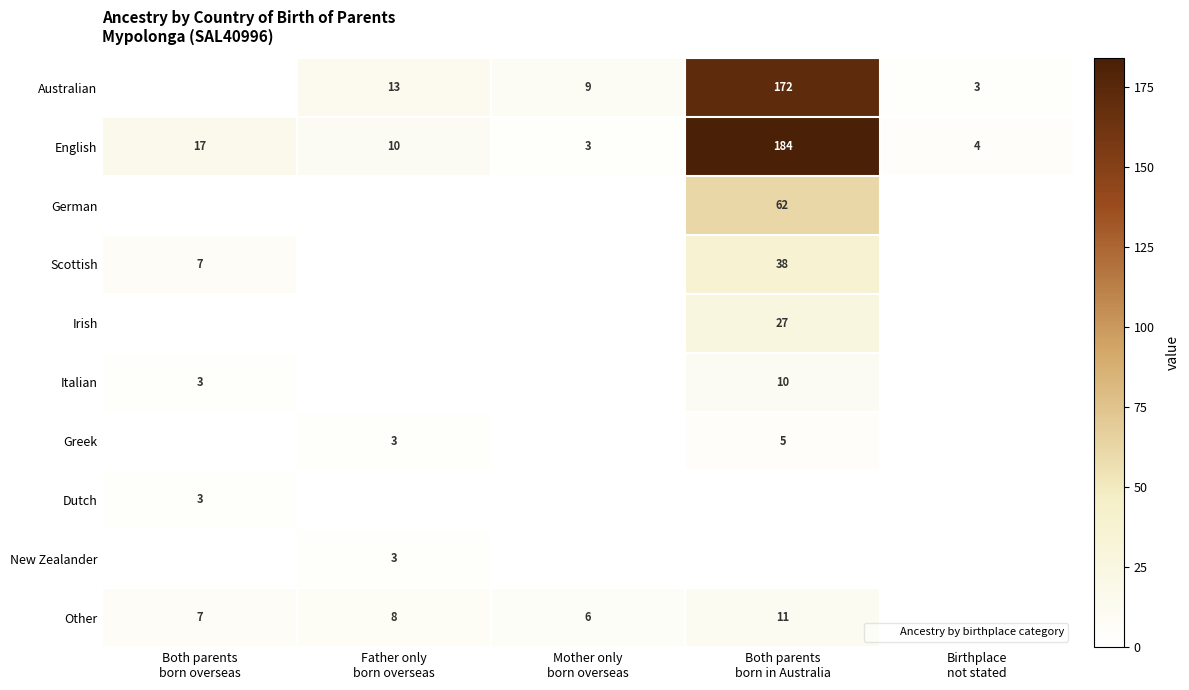

What is the total value across all series at Father only
born overseas?

37